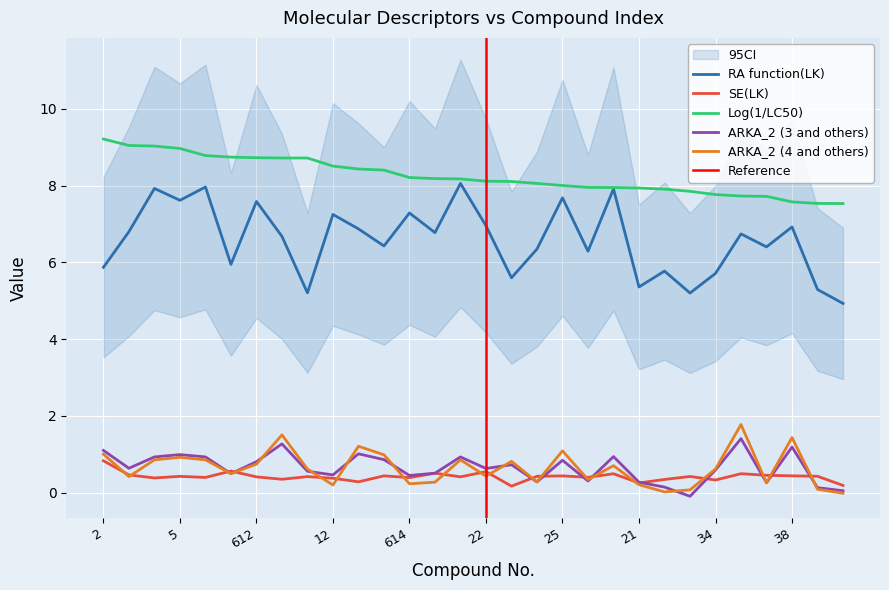

True or false: Log(1/LC50) has more than 1 interior local peaks.

False